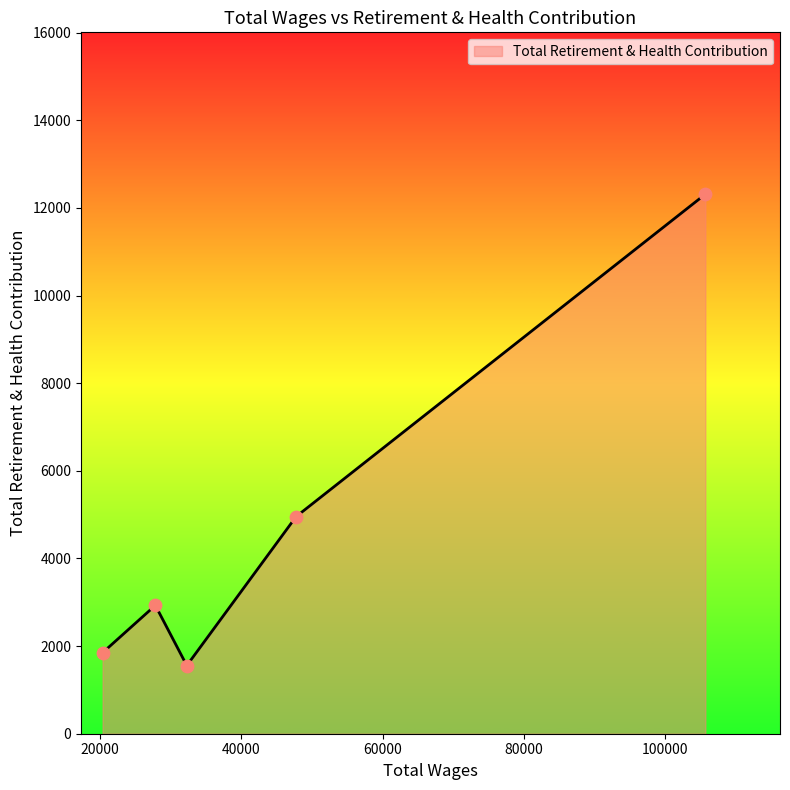

What is the minimum value shown in the chart?

1556